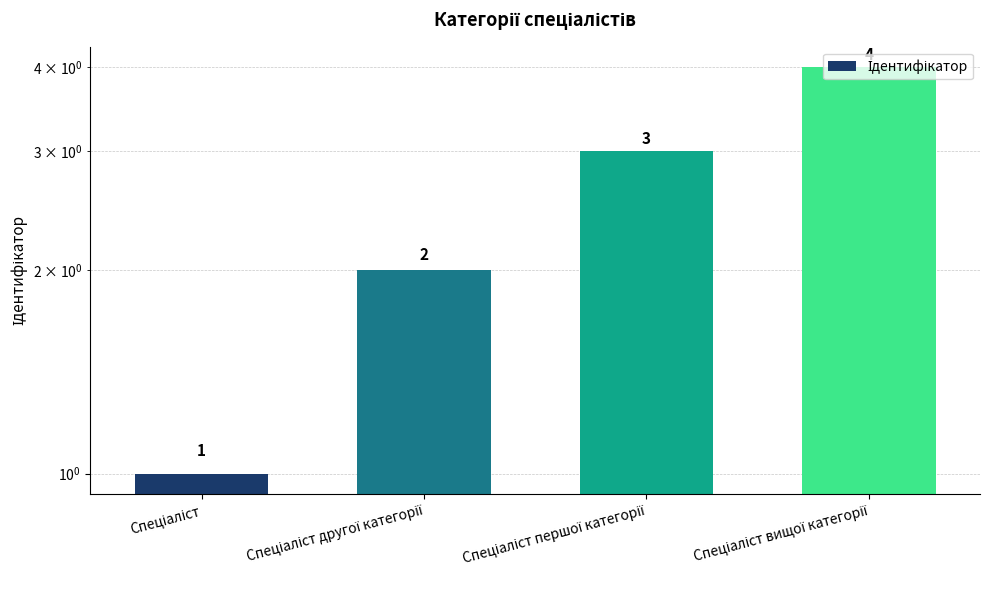

Reading right to left, what are all the values shown in this chart?

4	3	2	1